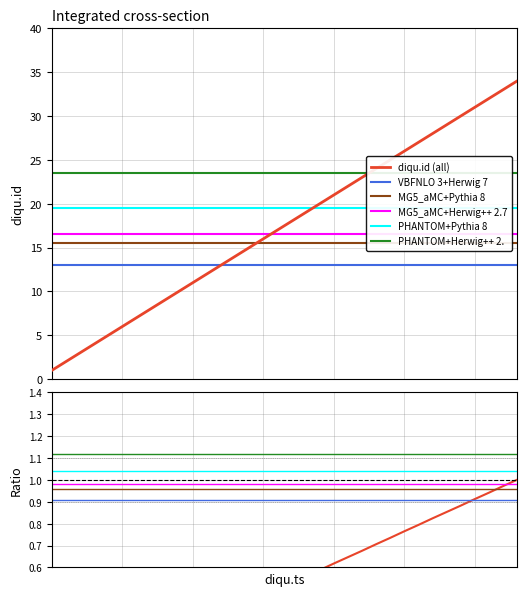

What is the label of the 9th point from the left?

2018-07-11 02:28:31